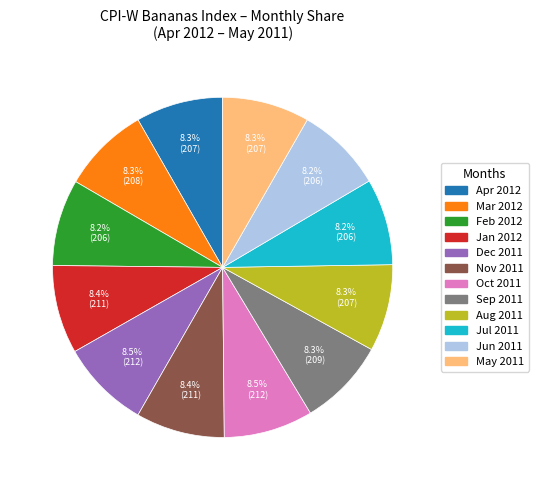

How many slices are in this pie chart?

12